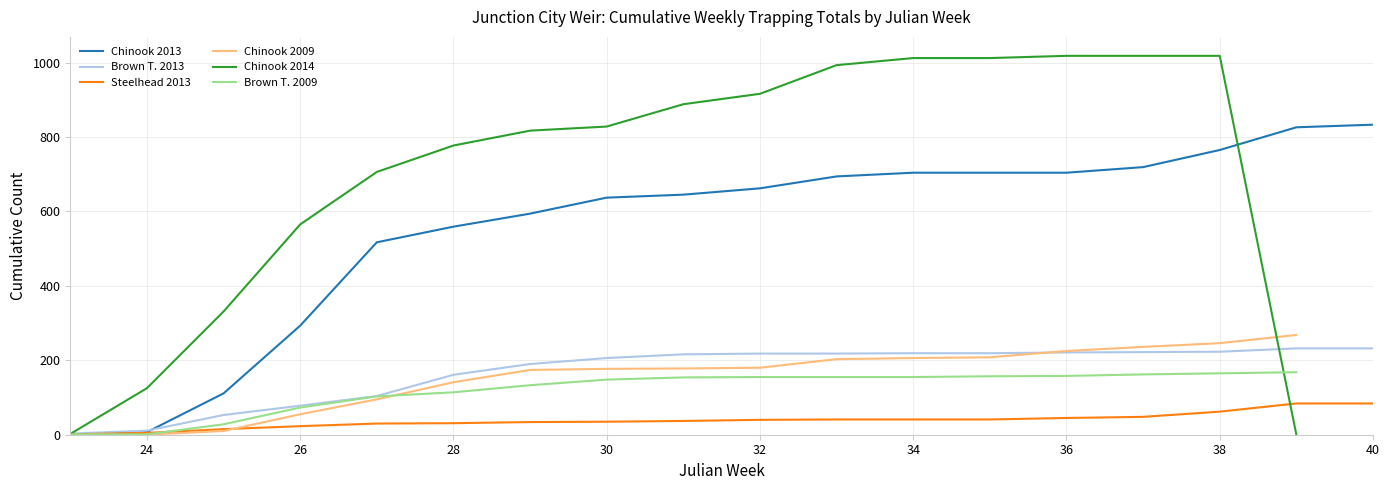

How many data points in Chinook 2009 are less than 180?

8